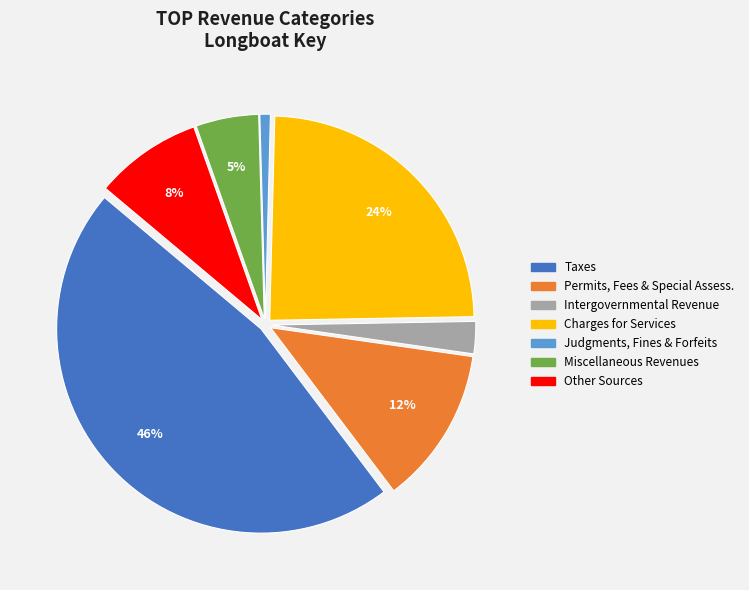

Is there a majority slice in this chart?

No